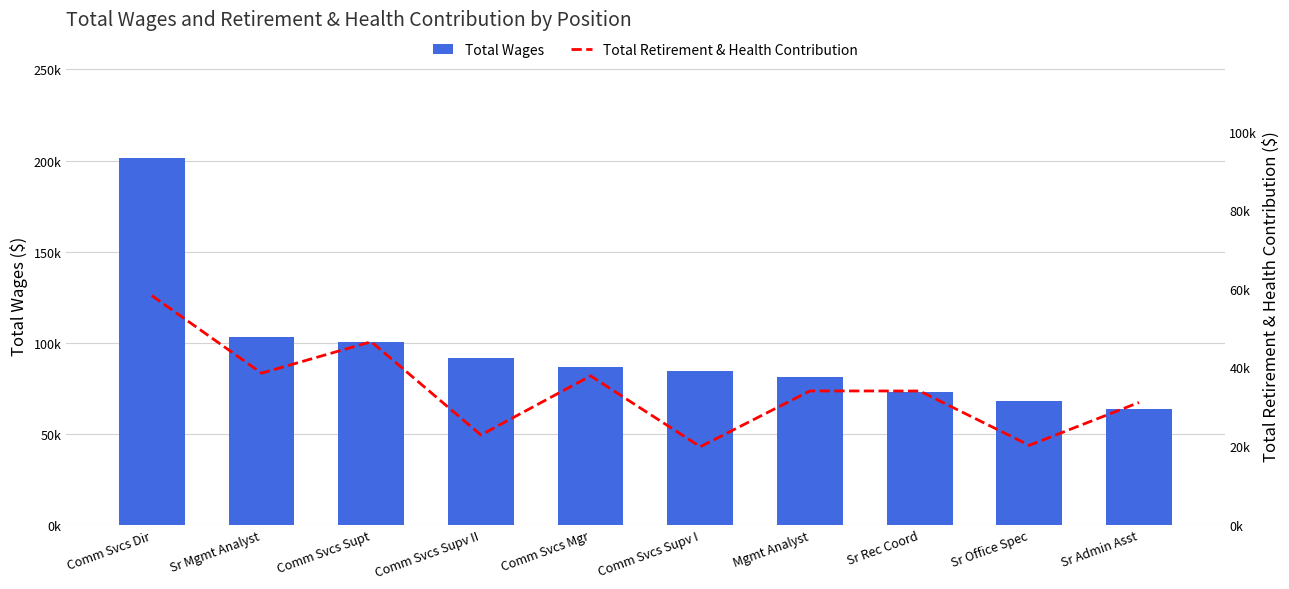

What is the label of the 8th bar from the left?

Sr Rec Coord